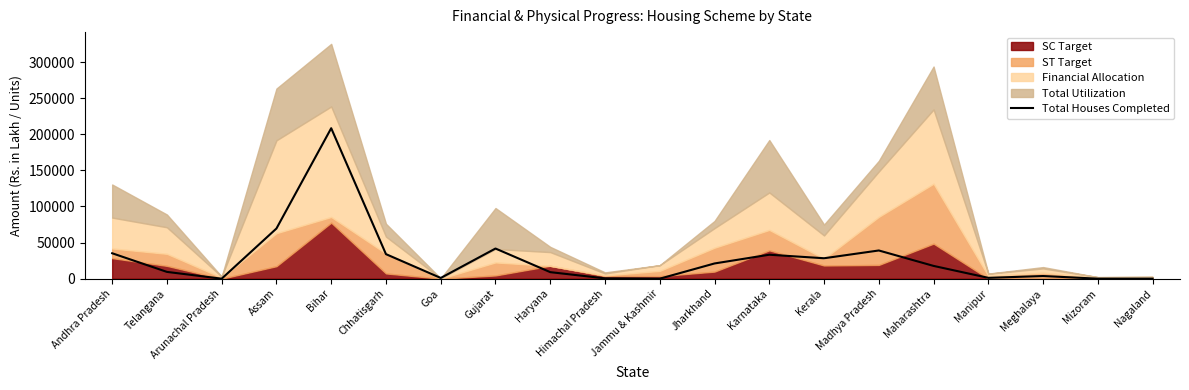

Reading left to right, transcribe all the data shown in this chart.

Andhra Pradesh=35229	Telangana=9406	Arunachal Pradesh=0	Assam=69485	Bihar=208392	Chhatisgarh=33989	Goa=985	Gujarat=41769	Haryana=9061	Himachal Pradesh=442	Jammu & Kashmir=3	Jharkhand=21090	Karnataka=33178	Kerala=28300	Madhya Pradesh=39068	Maharashtra=17691	Manipur=1167	Meghalaya=3682	Mizoram=13	Nagaland=0